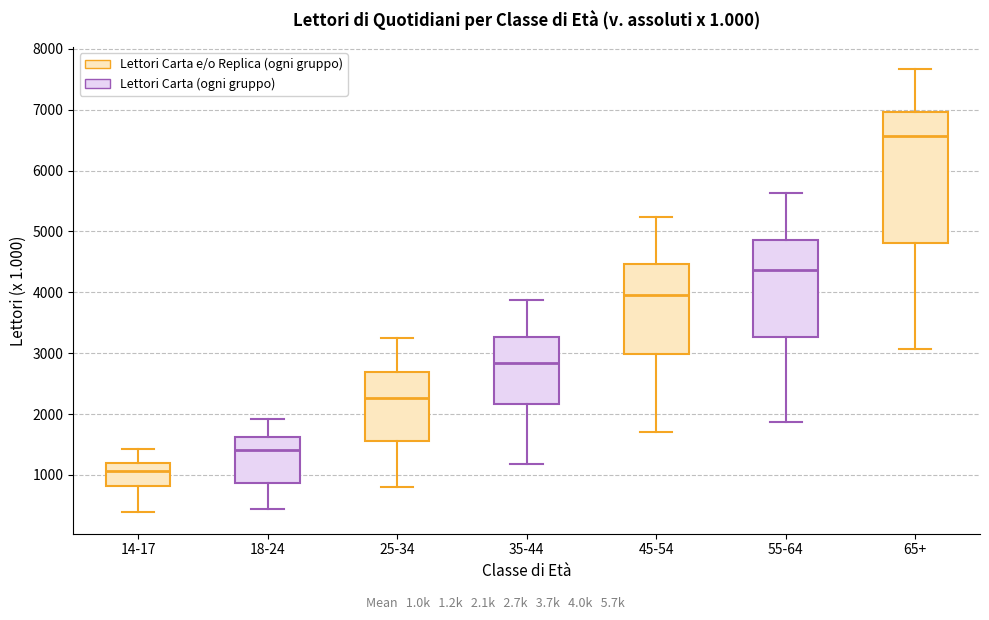

Where does the lower whisker of the box for 18-24 end on the y-axis? The values are not printed on the chart, so give them approximately, as read against the axis.

400